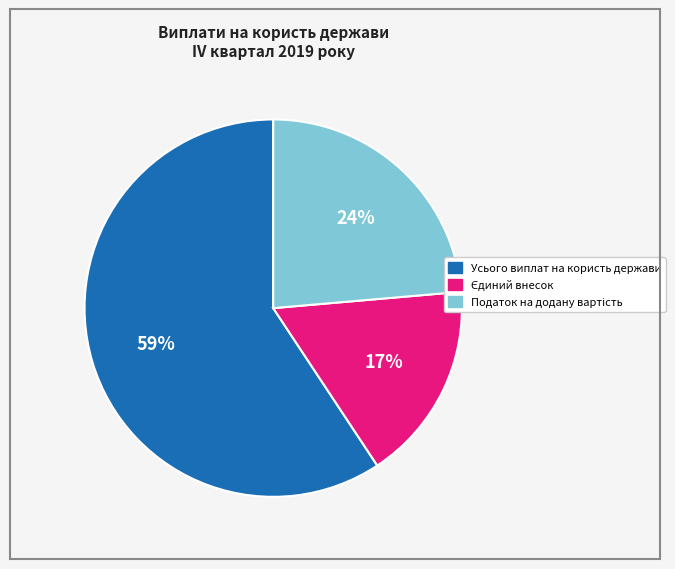

The Усього виплат на користь держави slice represents 49% of the pie. True or false?

False